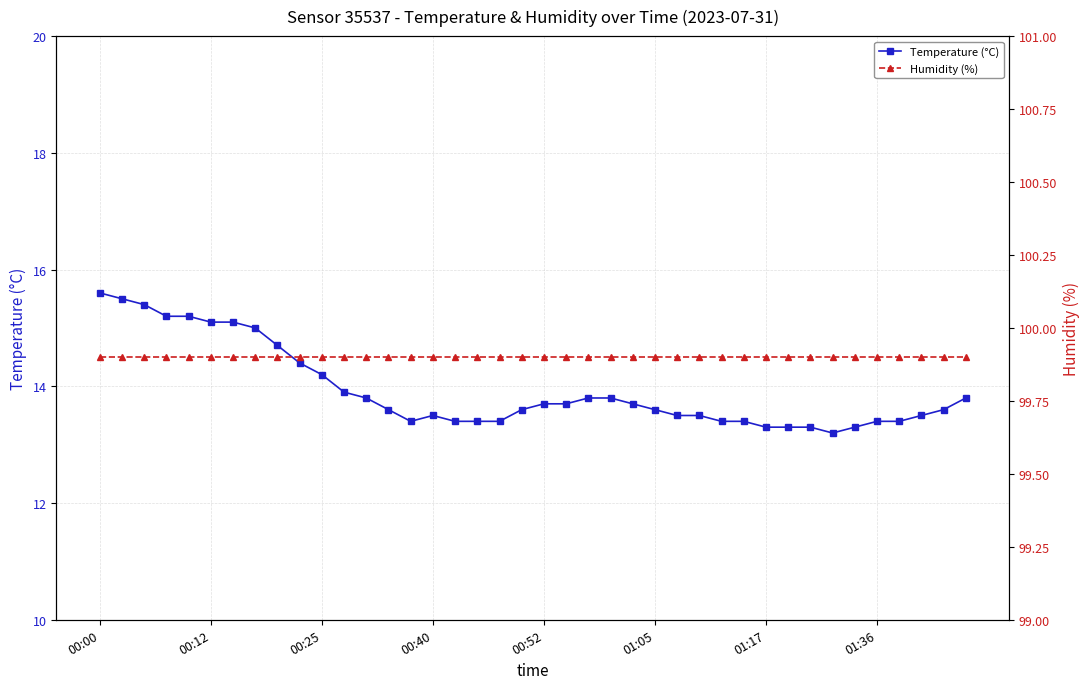

The value of Temperature (°C) at 00:12 is 9.6. True or false?

False